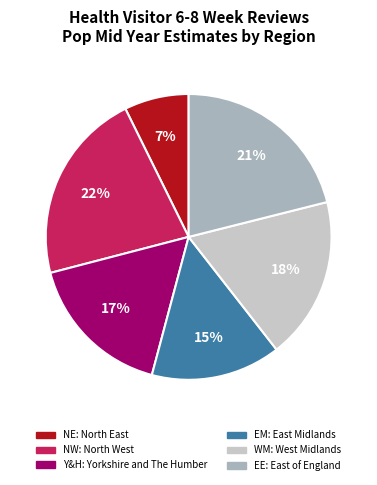

How many segments does this pie chart have?

6